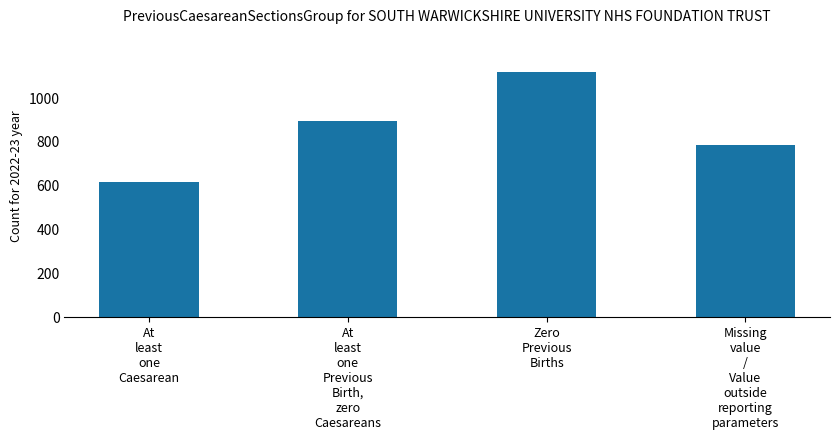

What position from the right is Zero
Previous
Births?

2